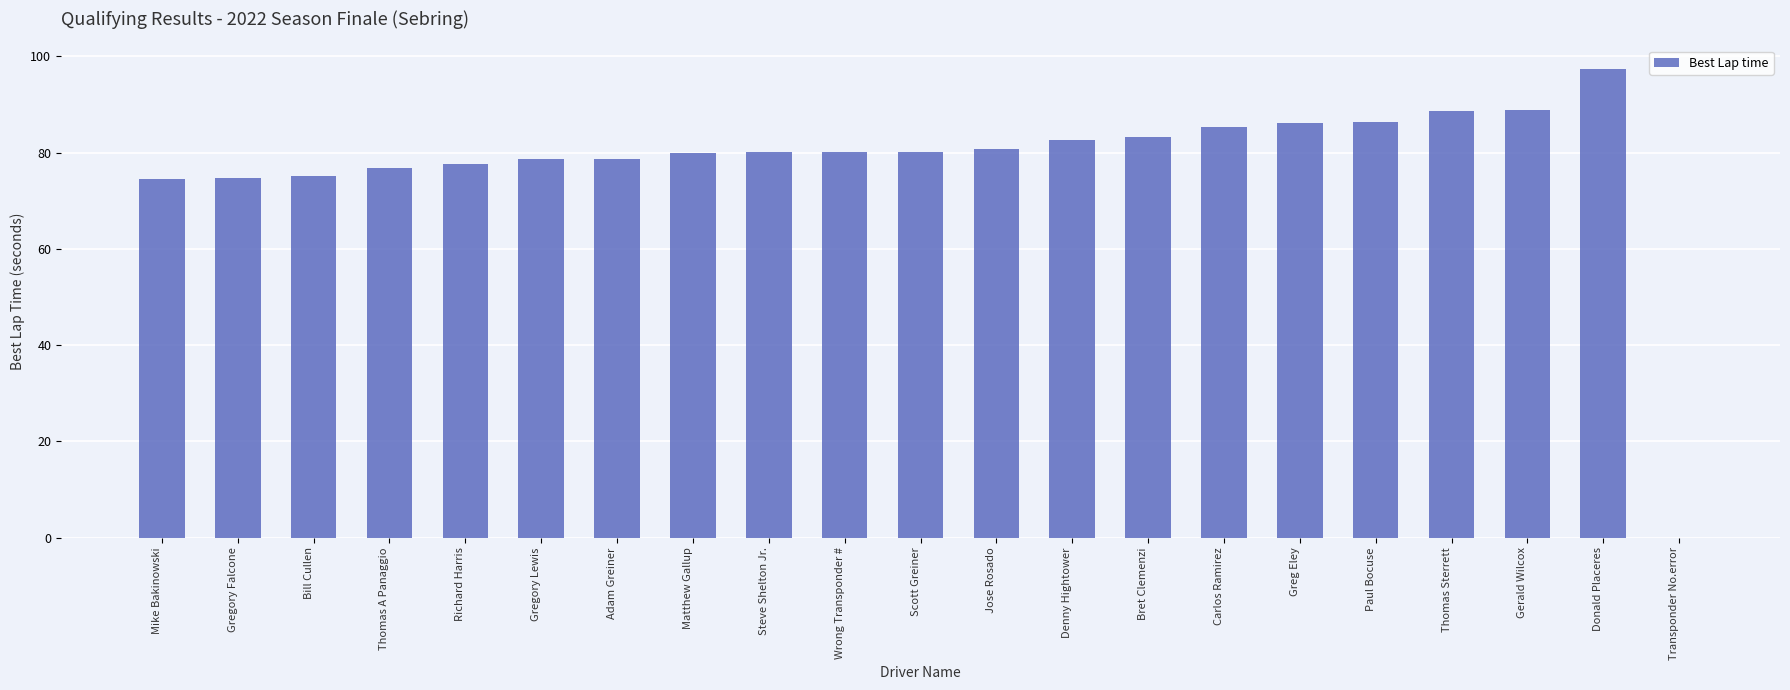

The value at Thomas Sterrett is 36.8. True or false?

False